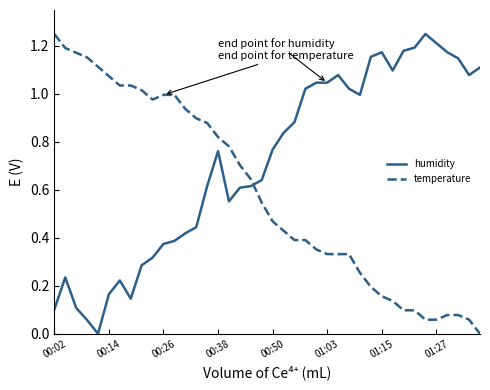

How many intersections are there between temperature and humidity?

1